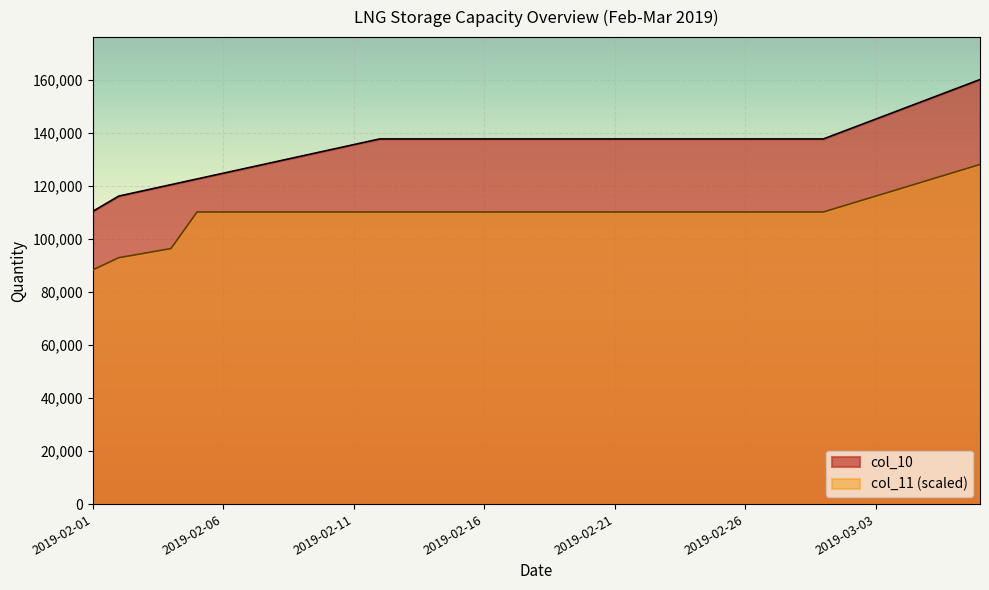

What is the spread (max minus min) of values at 2019-03-03?

29059.9